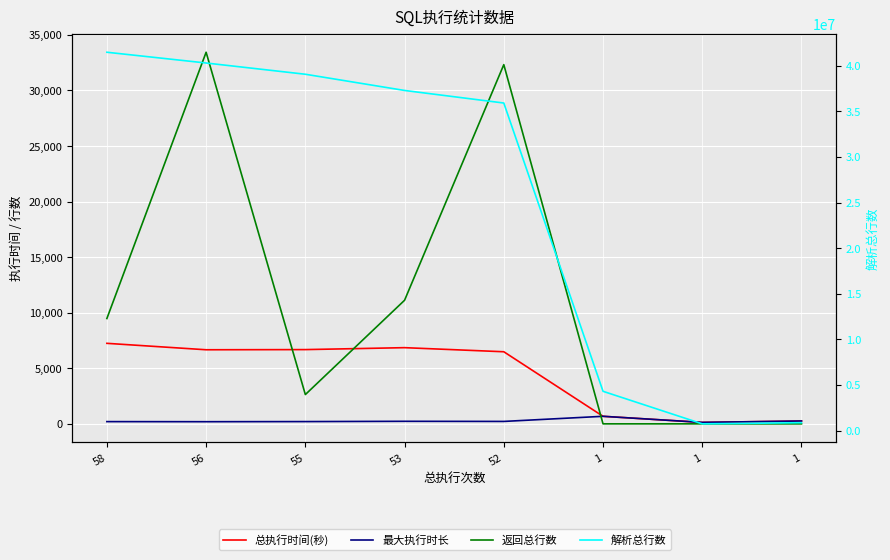

Reading left to right, what are all the values shown in this chart?

总执行时间(秒): 58=7246	56=6667	55=6682	53=6856	52=6488	1=679	1=130	1=256
最大执行时长: 58=201	56=193	55=204	53=229	52=218	1=679	1=130	1=256
返回总行数: 58=9480	56=33441	55=2635	53=11123	52=32325	1=0	1=0	1=0
解析总行数: 58=41473630	56=40293748	55=39061488	53=37284224	52=35906584	1=4301328	1=733684	1=859446